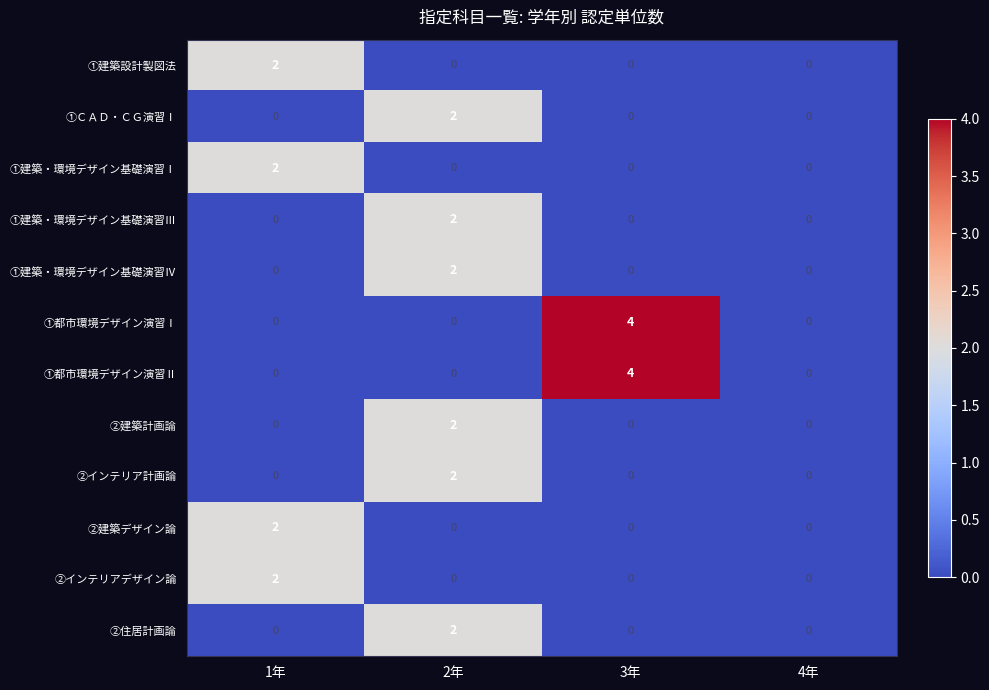

What is the sum of the ①都市環境デザイン演習Ⅰ values at 3年 and 2年?

4